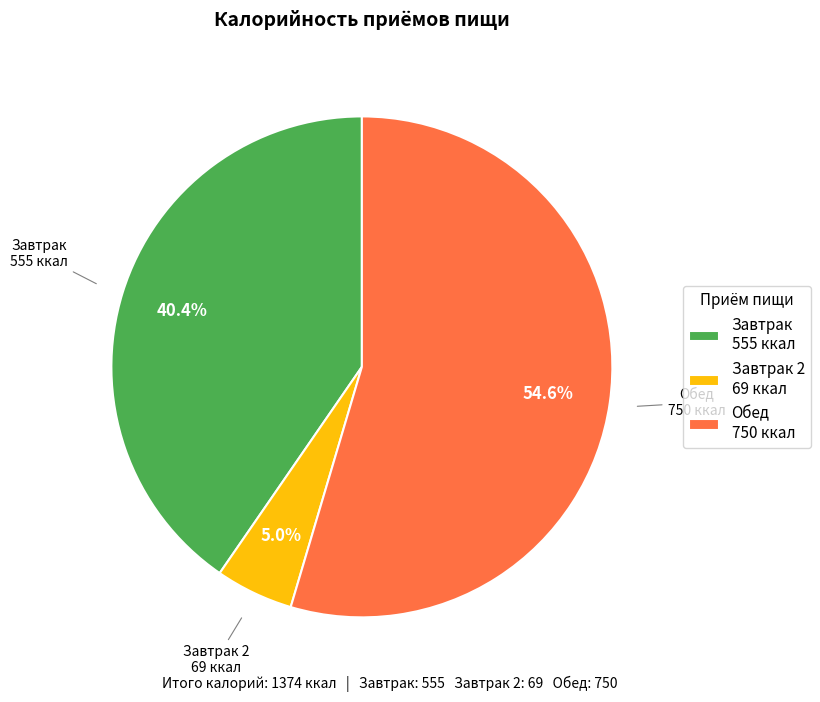

To the nearest percent, what is the difference between the largest and smallest slice percentages?

50%